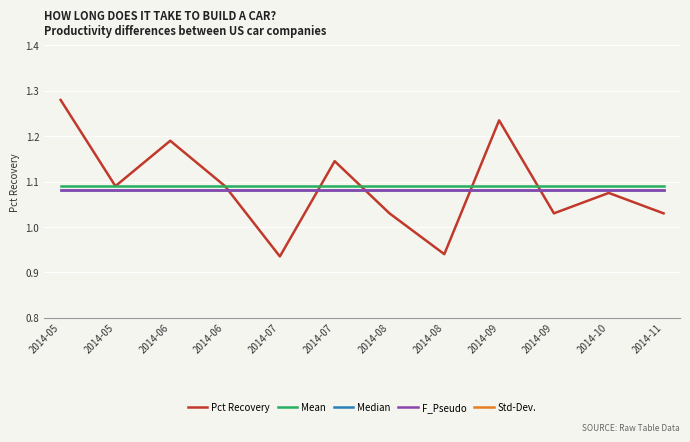

What is the value of the Median point at the 5th from the left?

1.1